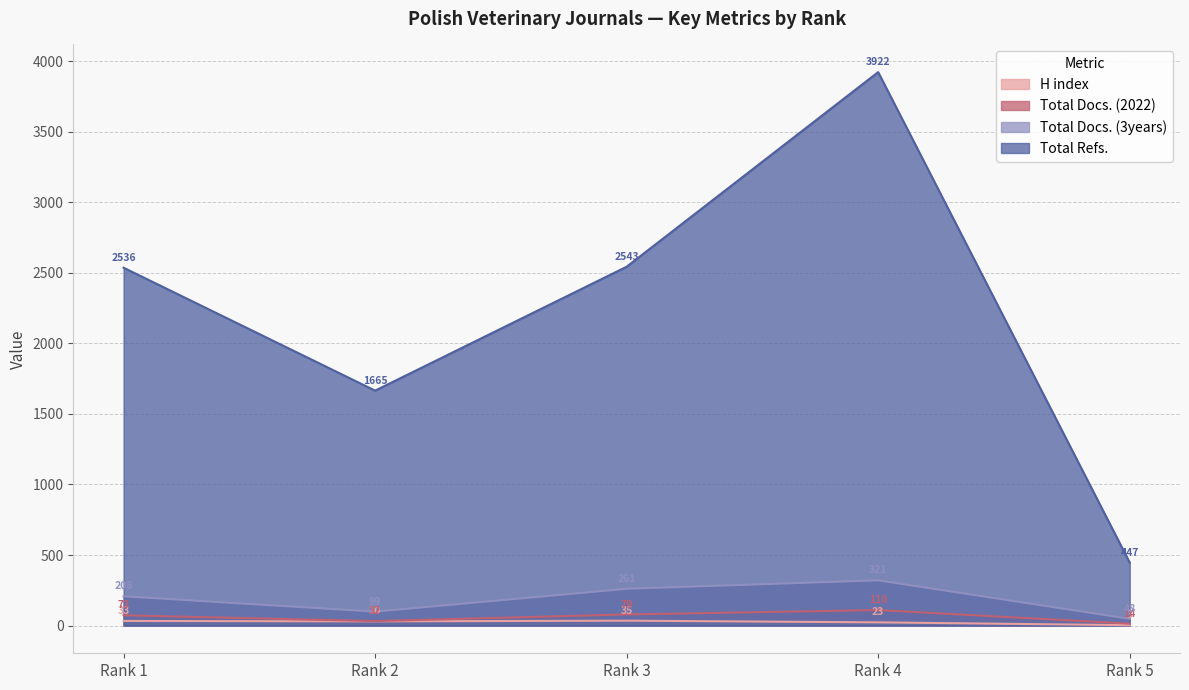

What is the difference between the second highest and second lowest values in the H index series?

10